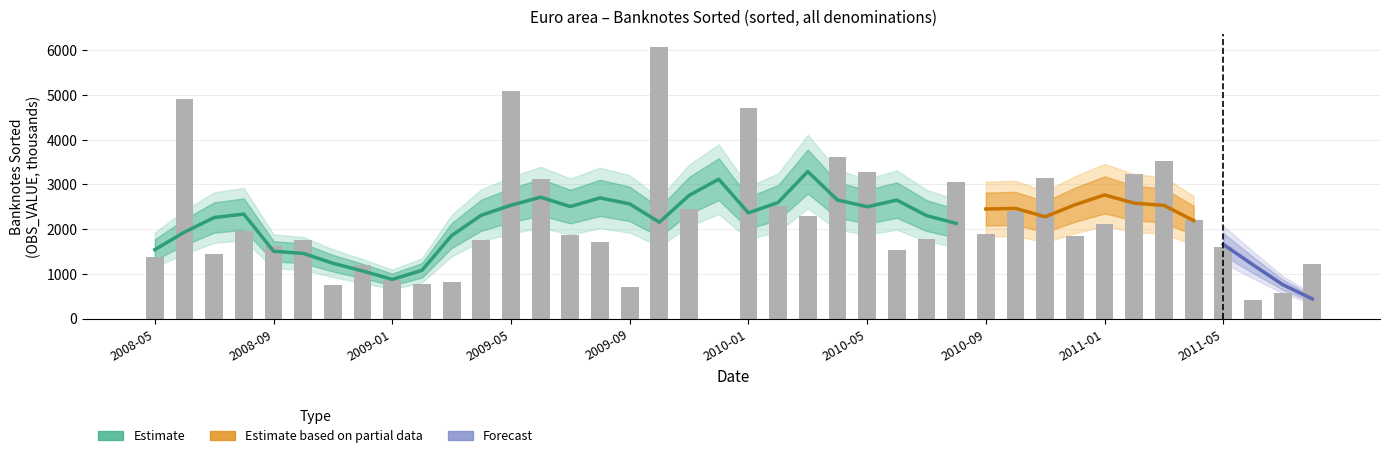

What is the difference between the values at 2011-05 and 2008-12?

392.6